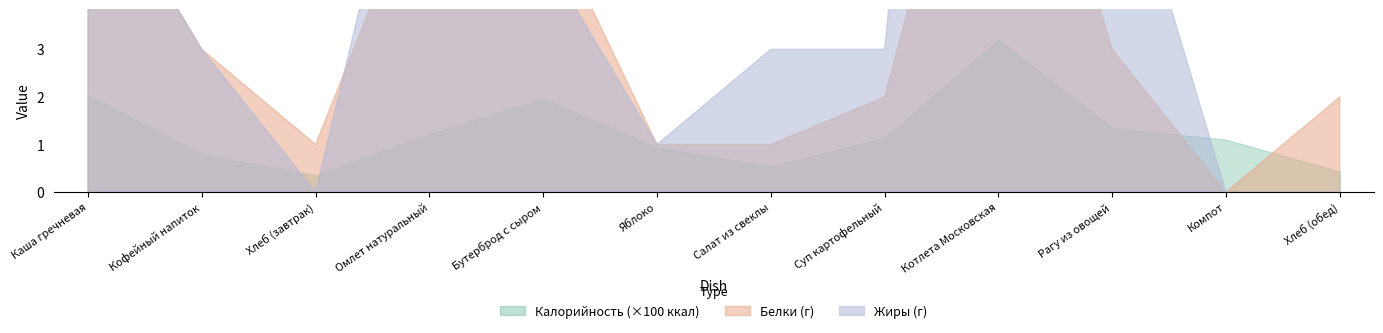

What is the difference between the second highest and minimum values in the Калорийность series?

1.7